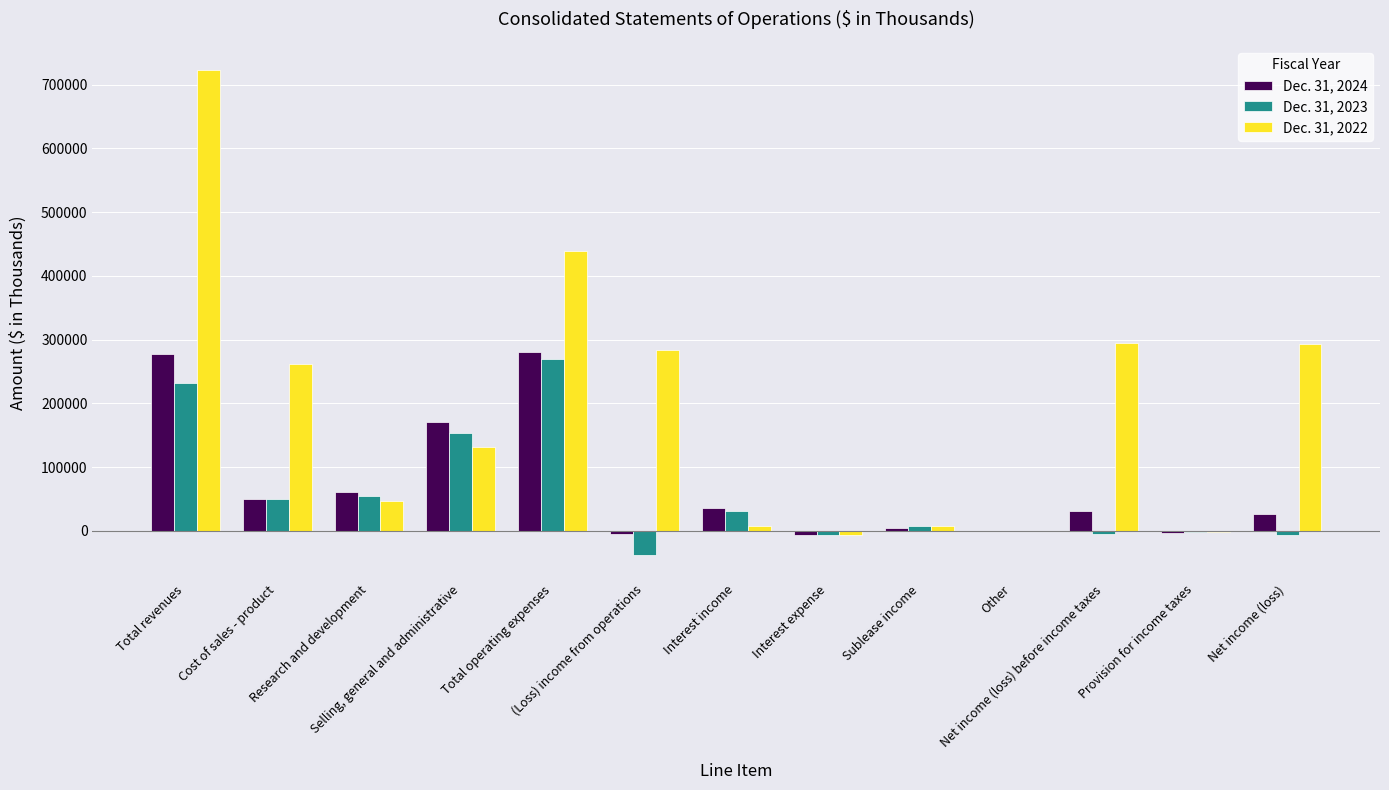

What is the maximum value shown in the chart?

722683